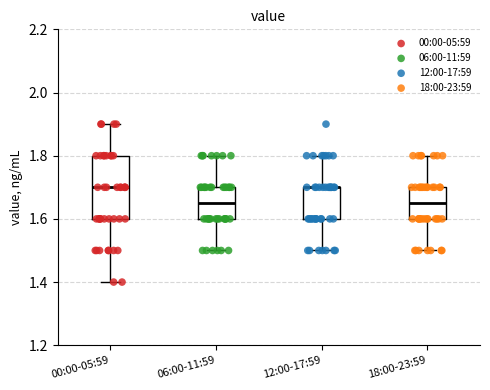

Which box is the tallest, from its lower edge to its upper edge?

00:00-05:59